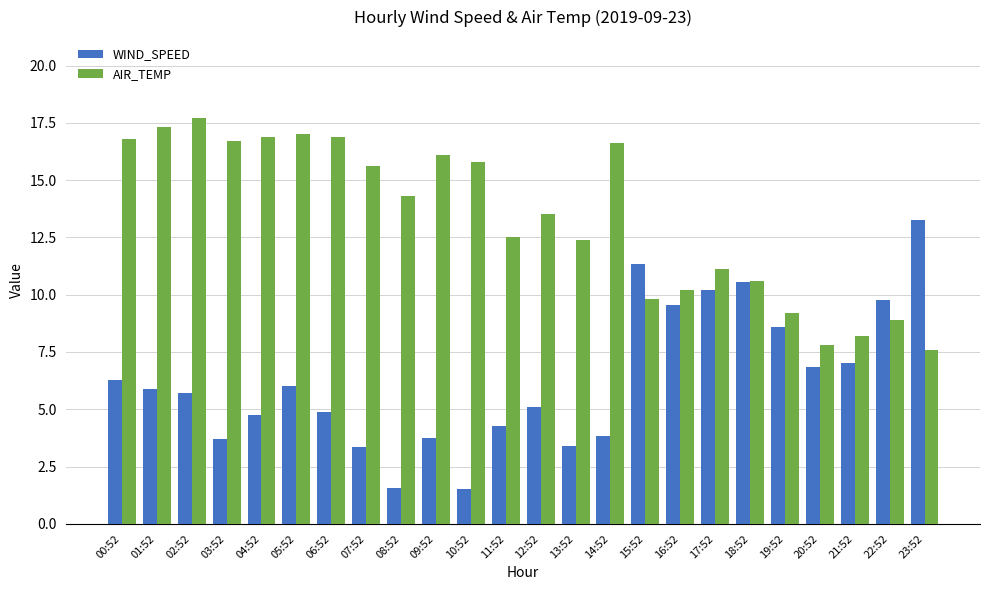

Is it true that WIND_SPEED equals 3.4 at 13:52?

True